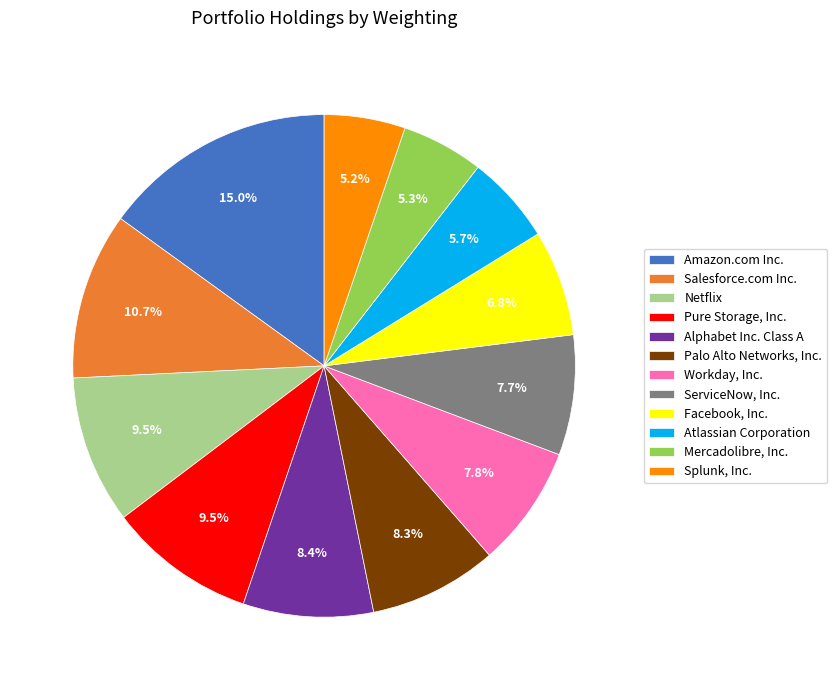

Approximately how many times larger is the value at Workday, Inc. compared to Atlassian Corporation?

1.4